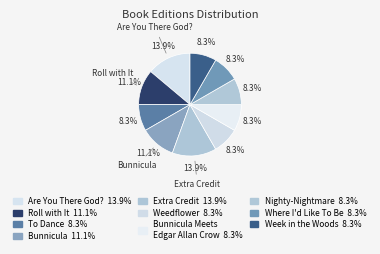

Count the number of slices in the pie.

10